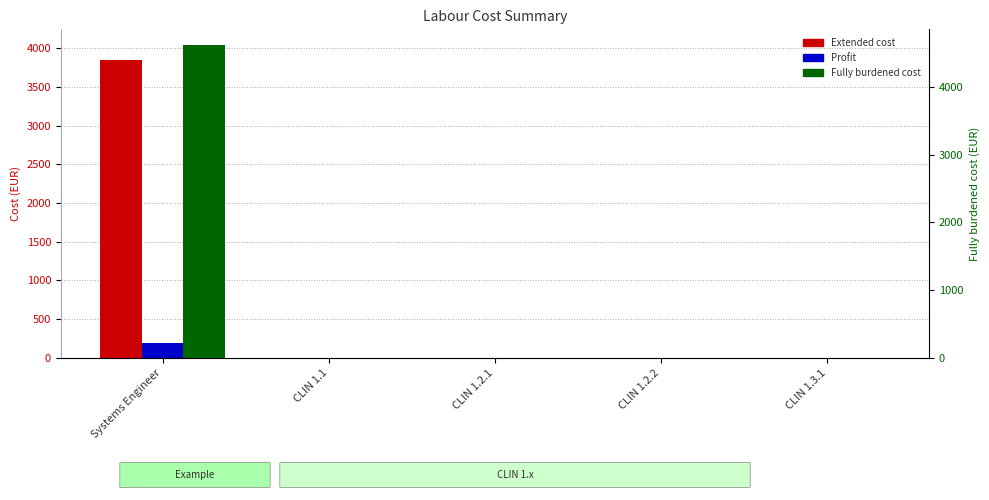

What is the label of the 1st bar from the left?

Systems Engineer